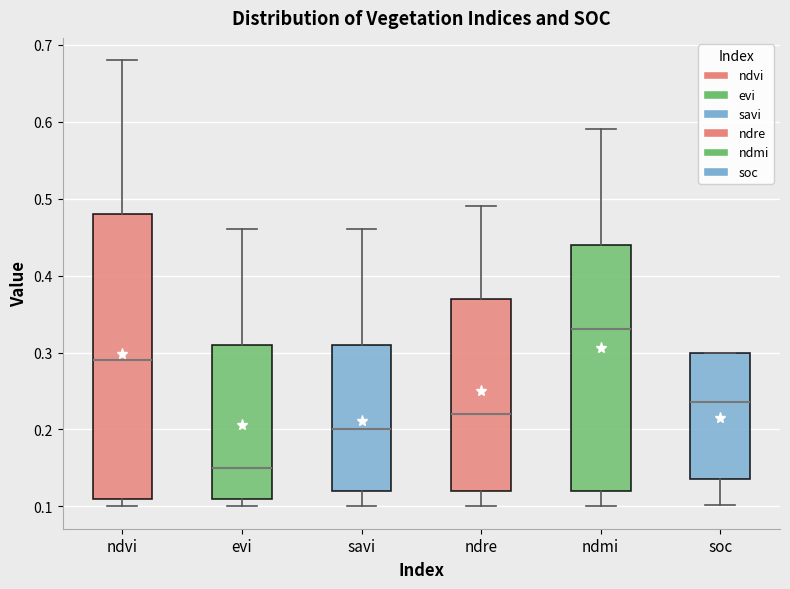

Reading left to right, read every box against the y-axis: the position of its median line, the range the box covers, and the ends of its whiskers. The values are not printed on the chart, so give them approximately, as read against the axis.

ndvi: median 0.29, box 0.11 to 0.48, whiskers 0.10 to 0.68
evi: median 0.15, box 0.11 to 0.31, whiskers 0.10 to 0.46
savi: median 0.20, box 0.12 to 0.31, whiskers 0.10 to 0.46
ndre: median 0.22, box 0.12 to 0.37, whiskers 0.10 to 0.49
ndmi: median 0.33, box 0.12 to 0.44, whiskers 0.10 to 0.59
soc: median 0.24, box 0.14 to 0.30, whiskers 0.10 to 0.30